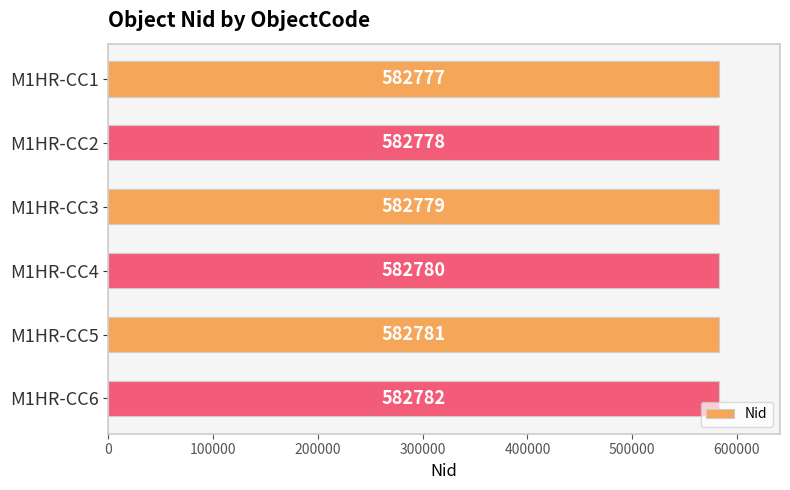

Rank the categories by value from highest to lowest.

M1HR-CC6, M1HR-CC5, M1HR-CC4, M1HR-CC3, M1HR-CC2, M1HR-CC1